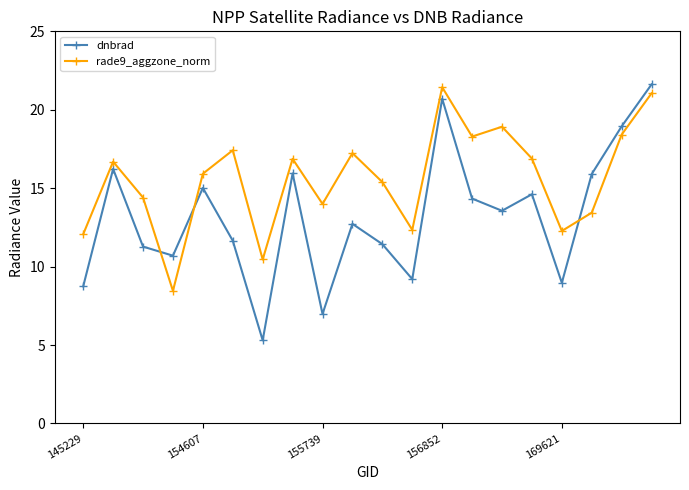

What is the difference between the second highest and minimum values in the rade9_aggzone_norm series?

12.6